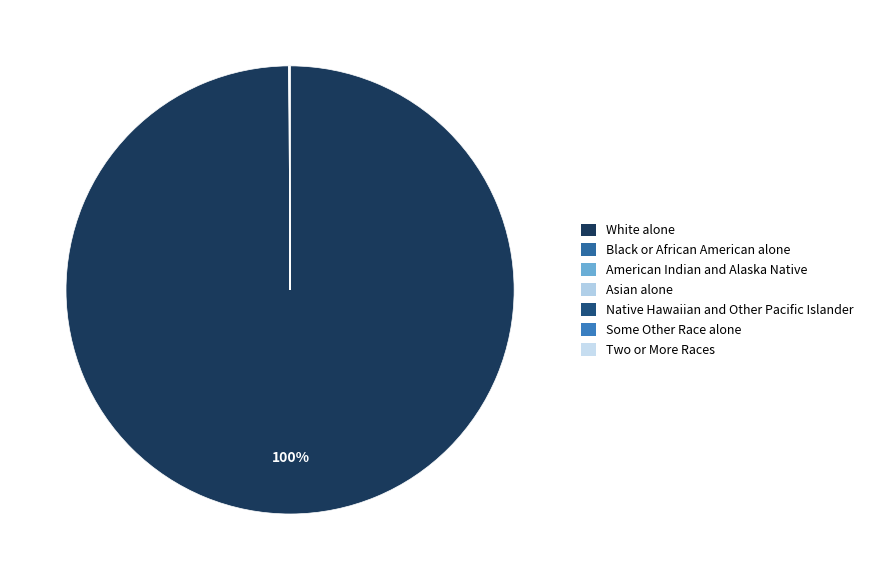

How many segments does this pie chart have?

7